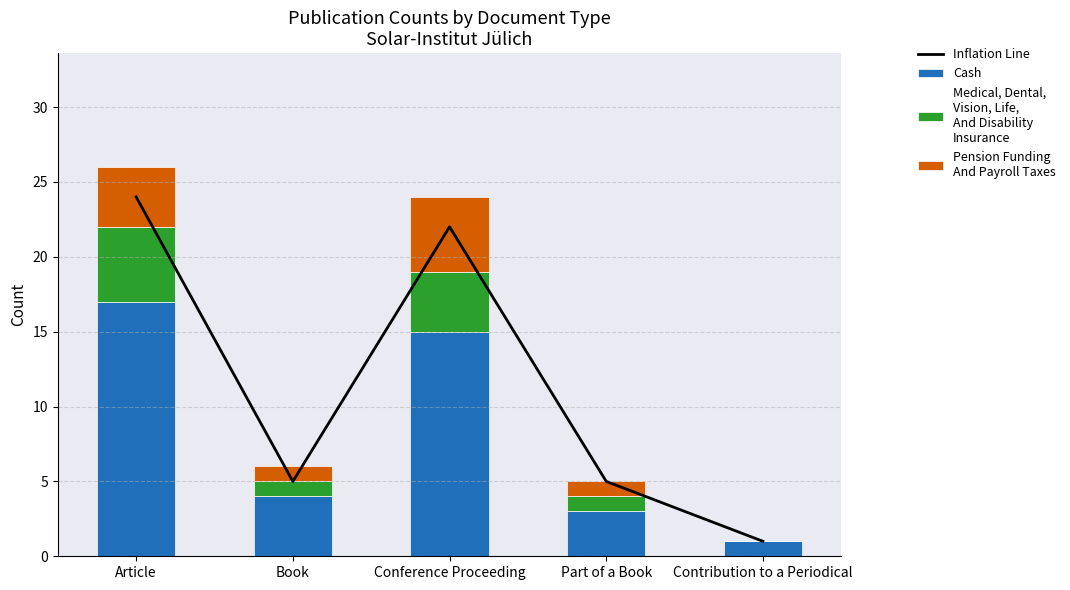

How many distinct data groups are displayed?

4